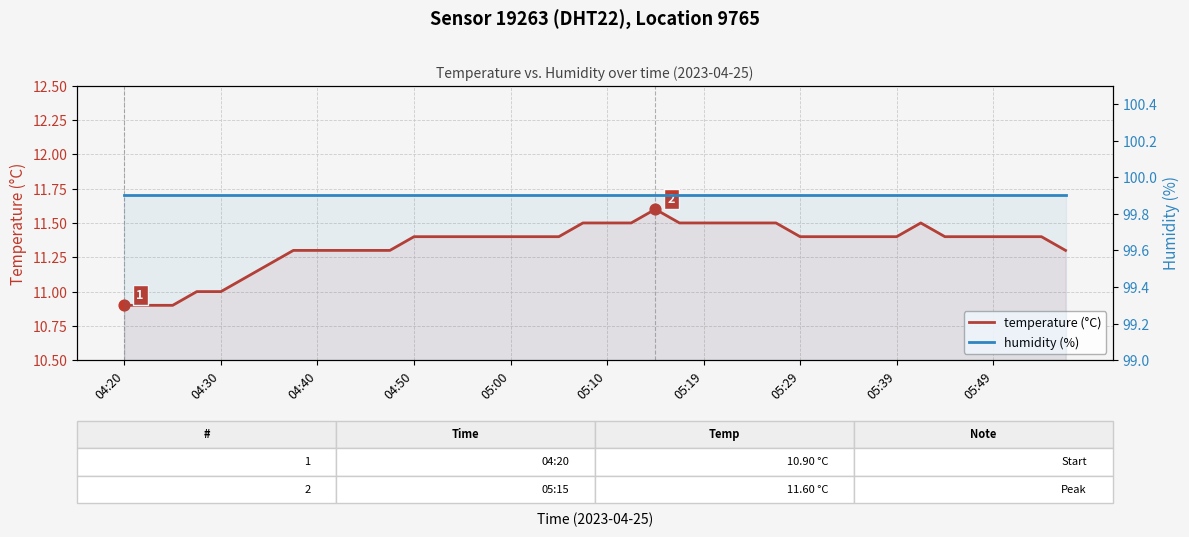

Which series reaches the maximum Y coordinate?

humidity (%)